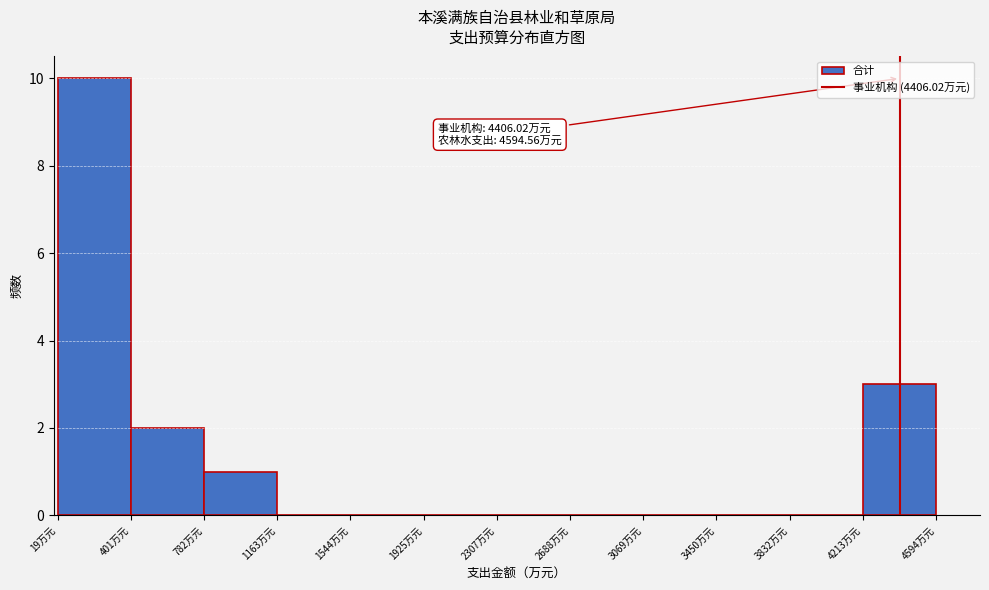

Over which range of the x-axis is the bar tallest?

0 to 400